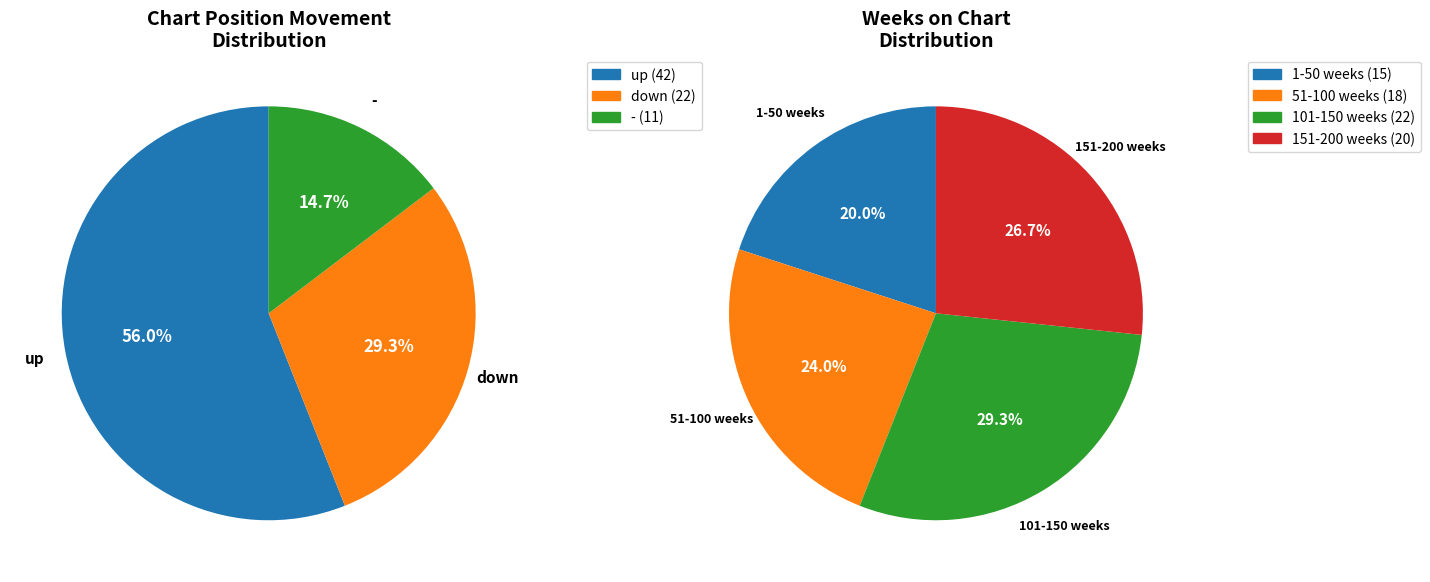

Rank the categories by value from lowest to highest.

-, down, up